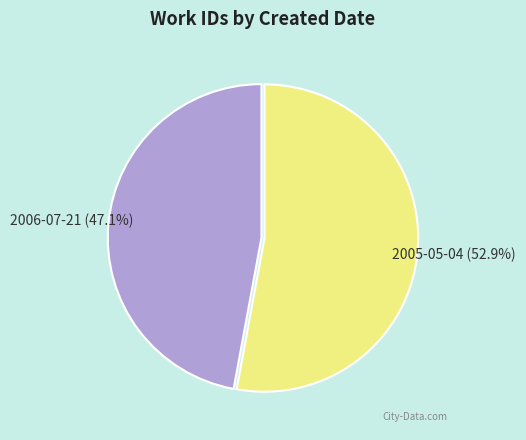

True or false: 2006-07-21 accounts for 40% of the total.

False